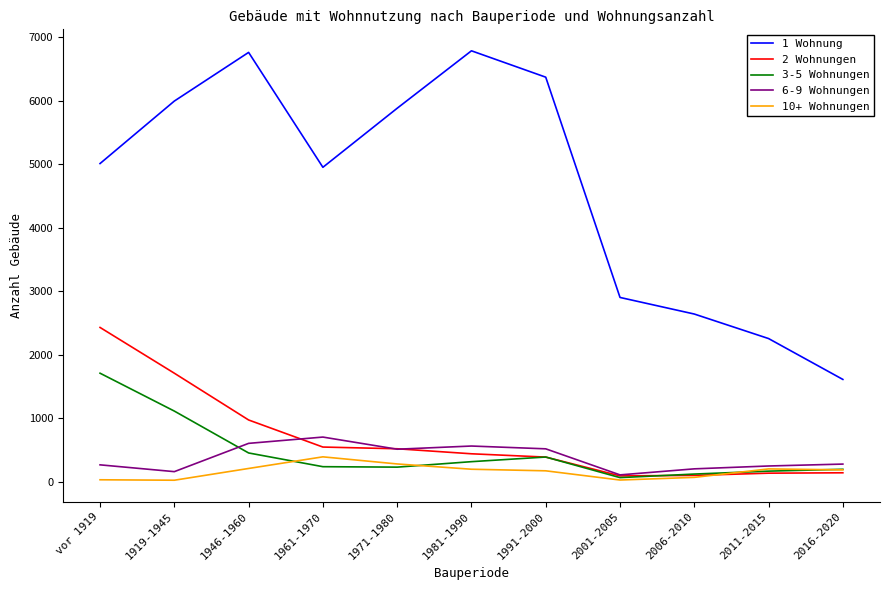

What is the spread (max minus min) of values at 1961-1970?

4711